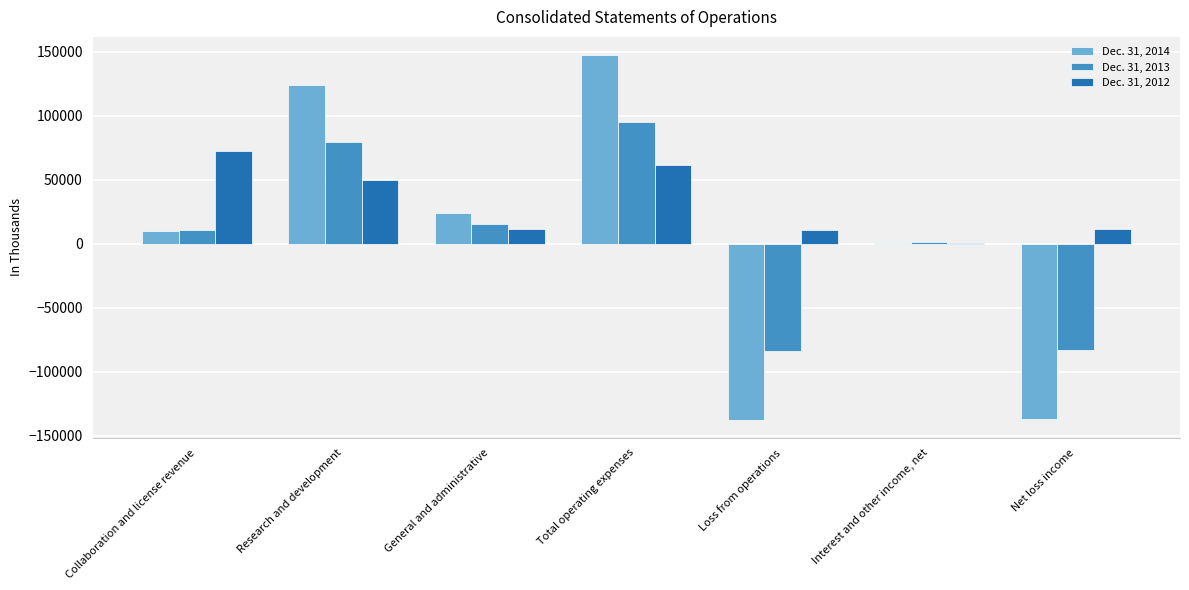

Which series has the largest total across all categories?

Dec. 31, 2012